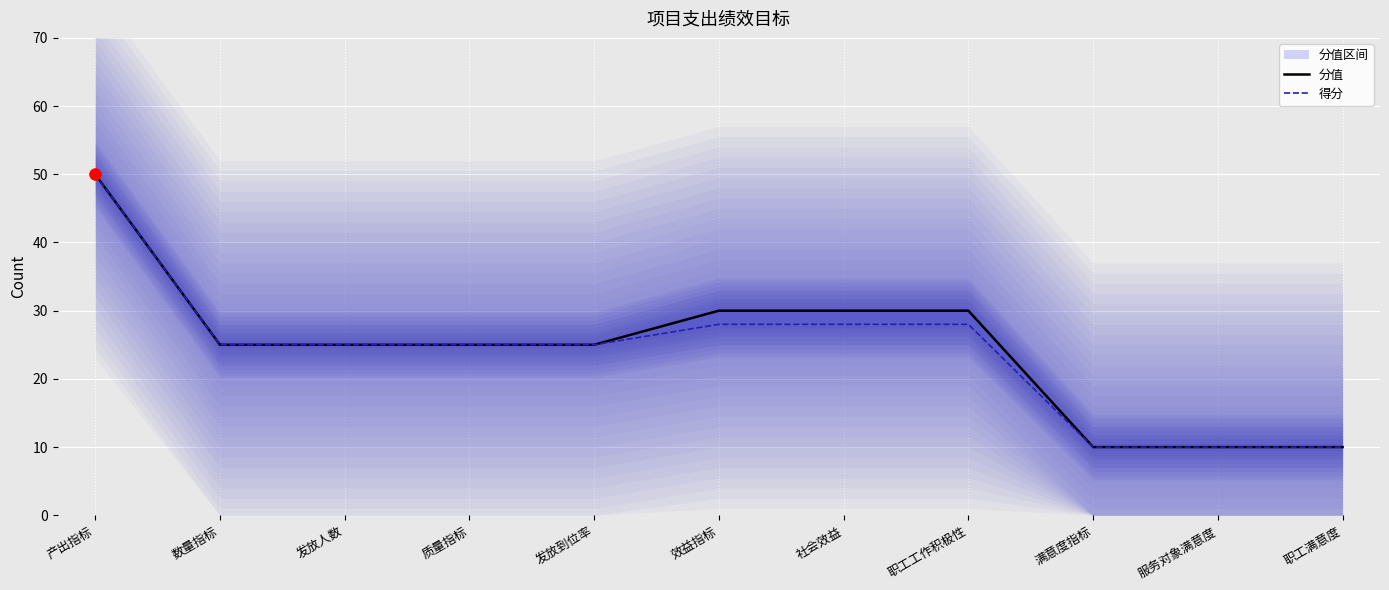

At which category is the sum across all series the highest?

产出指标